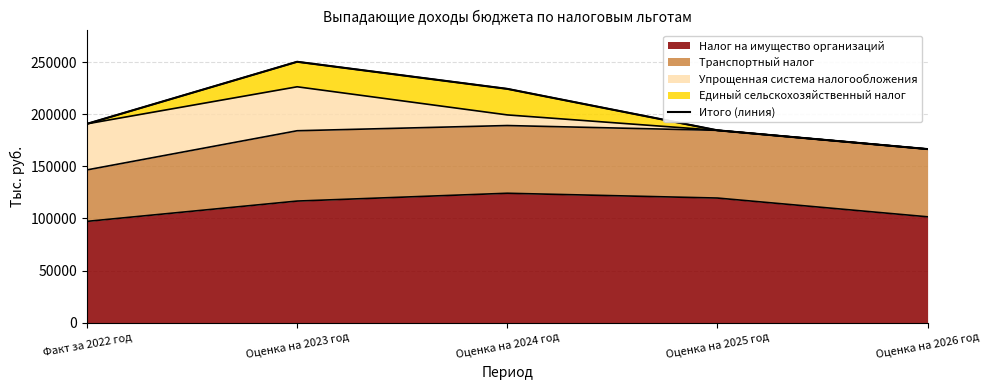

What is the label of the 5th point from the right?

Факт за 2022 год